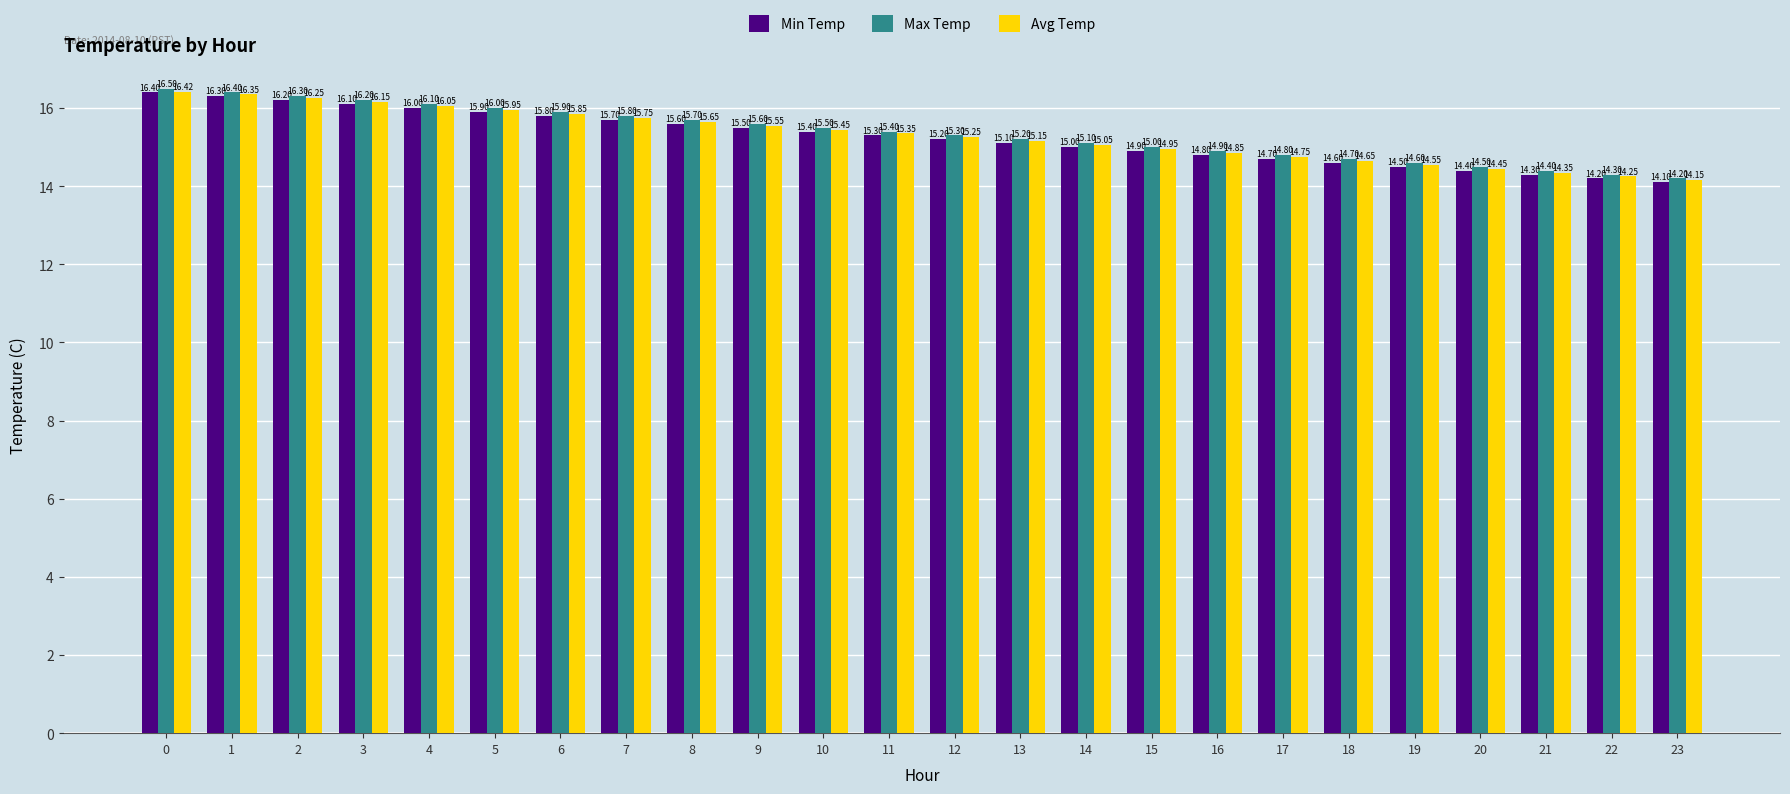

At 23, list the series in order from smallest to largest.

Min Temp, Avg Temp, Max Temp